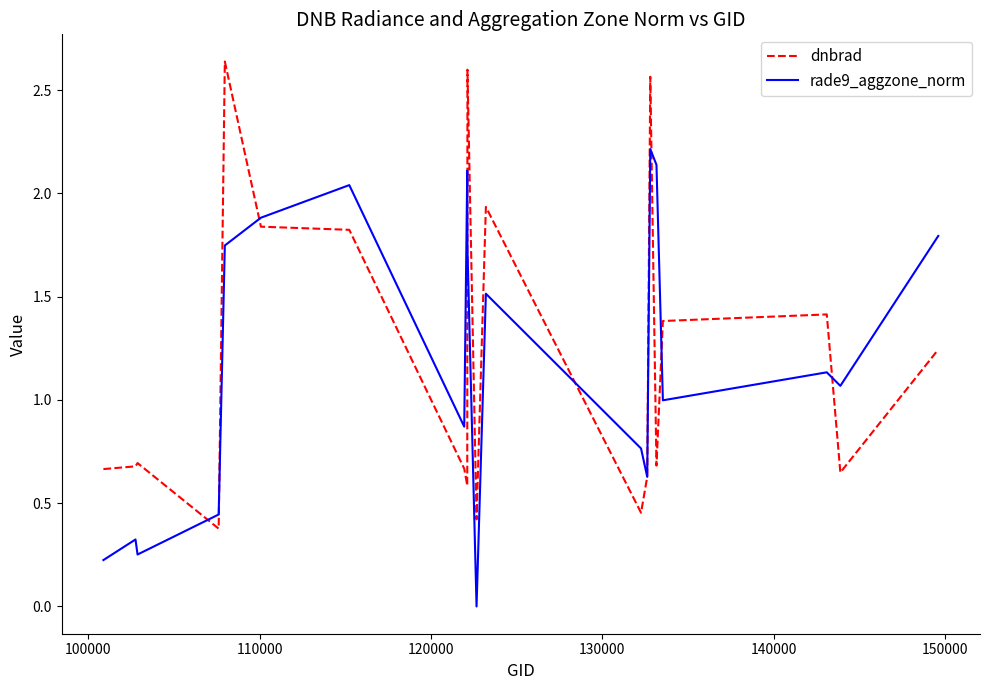

In dnbrad, how many points are higher than both neighbors (excluding endpoints)?

6